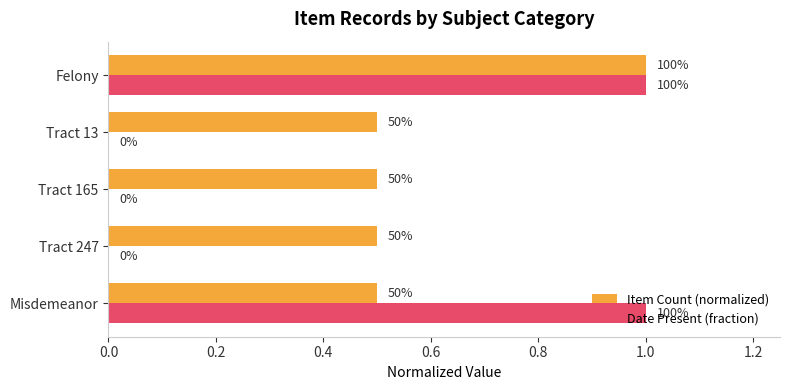

What are all the series names shown in the legend?

Item Count (normalized), Date Present (fraction)